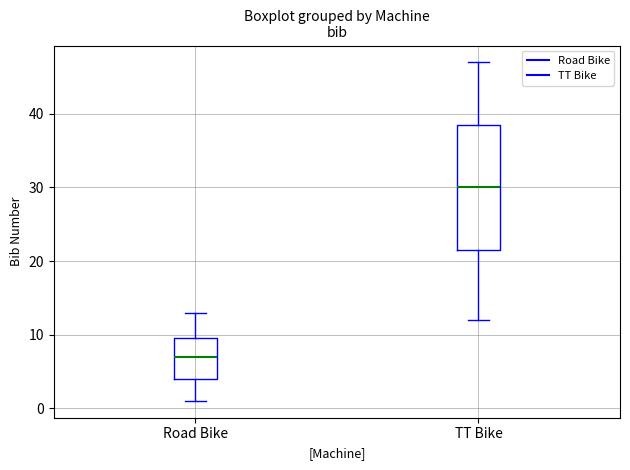

Reading left to right, read every box against the y-axis: the position of its median line, the range the box covers, and the ends of its whiskers. The values are not printed on the chart, so give them approximately, as read against the axis.

Road Bike: median 7, box 4 to 10, whiskers 1 to 13
TT Bike: median 30, box 22 to 39, whiskers 12 to 47